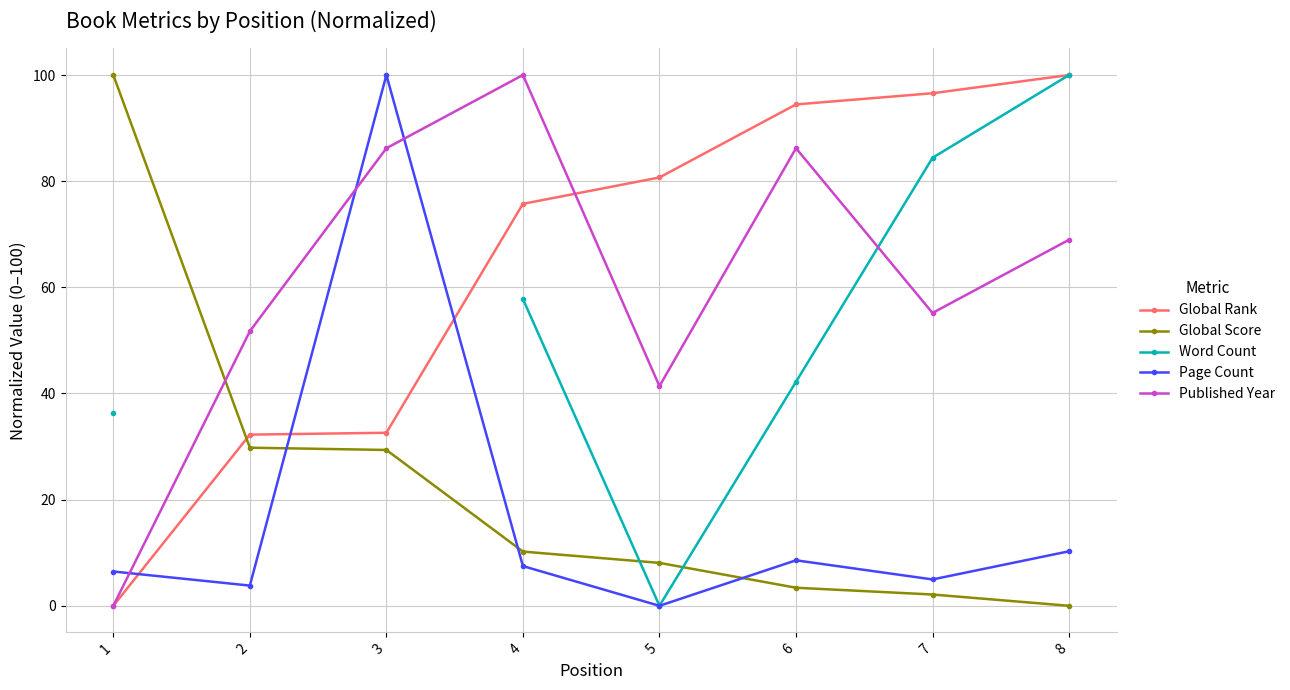

What value does the Published Year series have at 4?

100.0